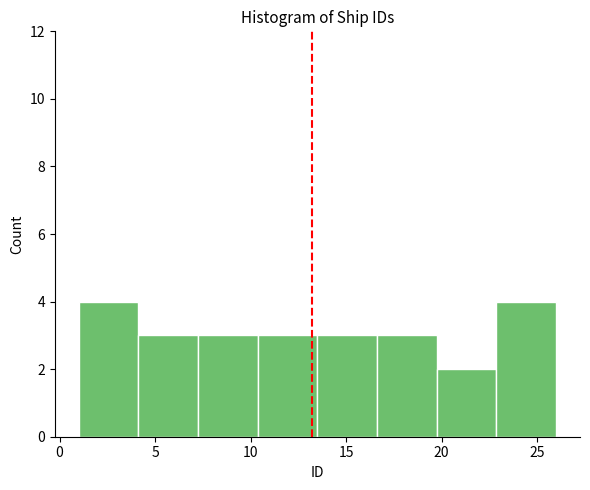

Reading left to right, transcribe this chart: for each bar, give the range it covers on the x-axis and its height. Neither the bar edges nor the heights are printed on the chart, so give them approximately, as read against the axes.

1.0 to 4.0: 4
4.0 to 7.5: 3
7.5 to 10.5: 3
10.5 to 13.5: 3
13.5 to 16.5: 3
16.5 to 20.0: 3
20.0 to 23.0: 2
23.0 to 26.0: 4